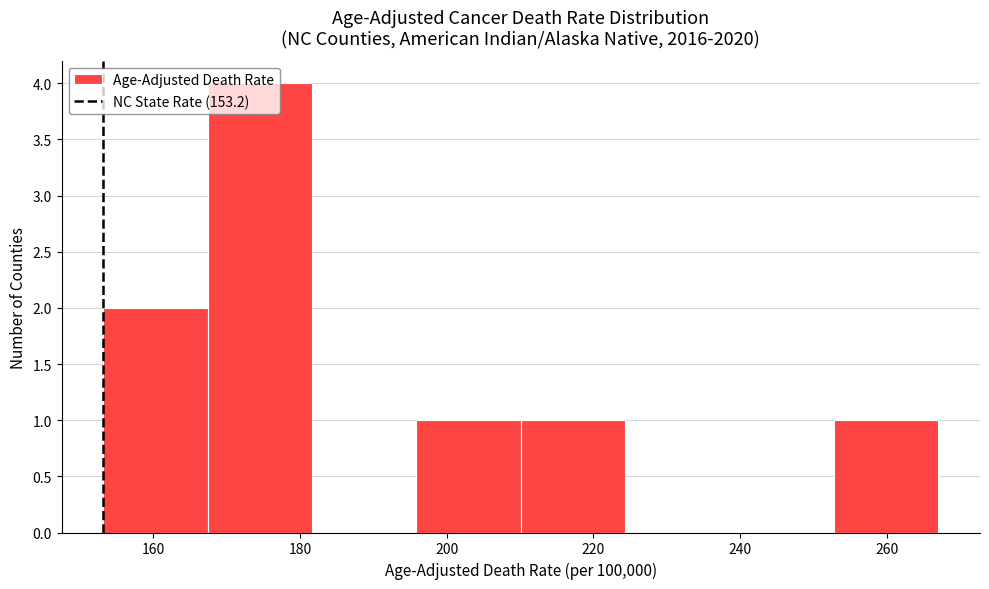

Which range on the x-axis has the tallest bar?

168 to 182